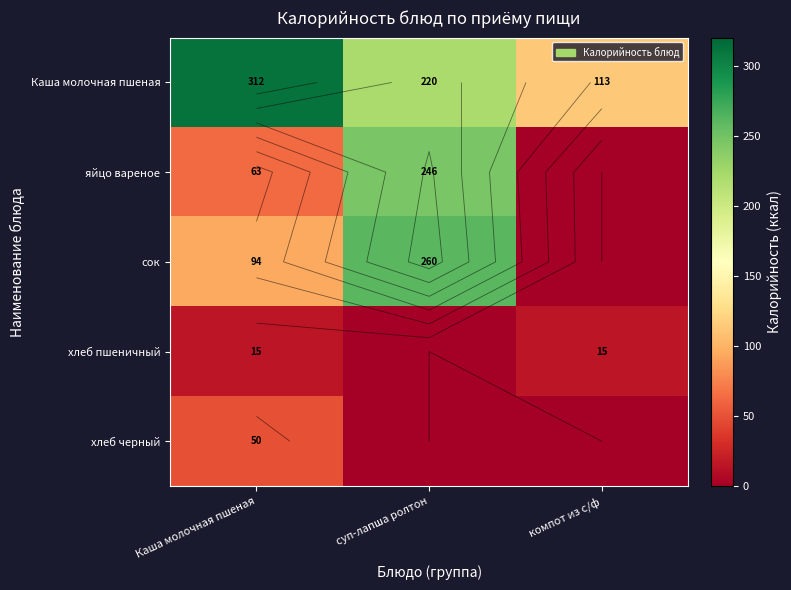

At which label does яйцо вареное reach its minimum?

компот из с/ф